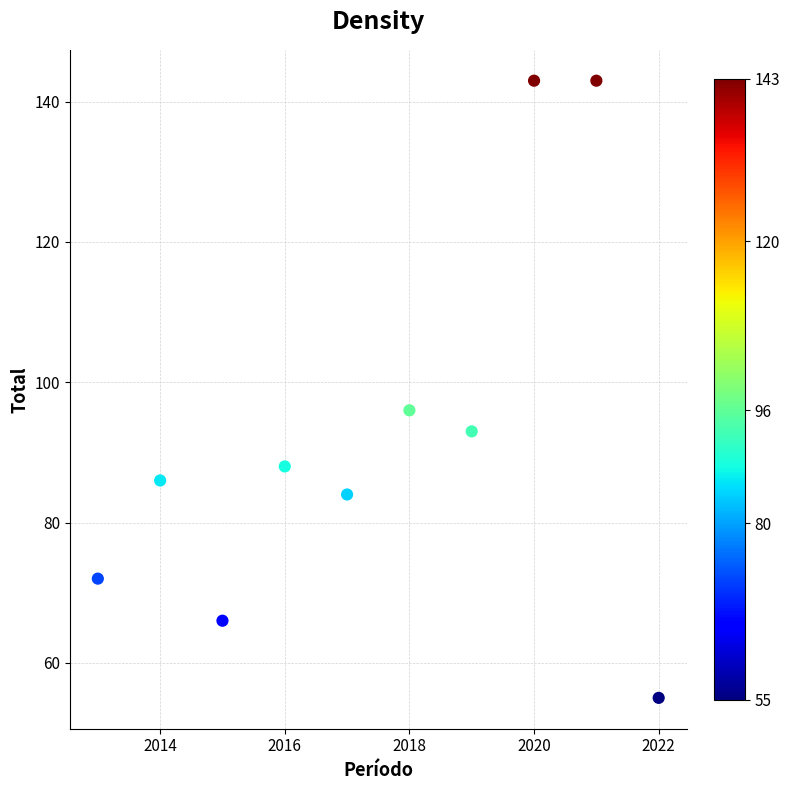

What Y value in the scatter plot is closest to 99?

96